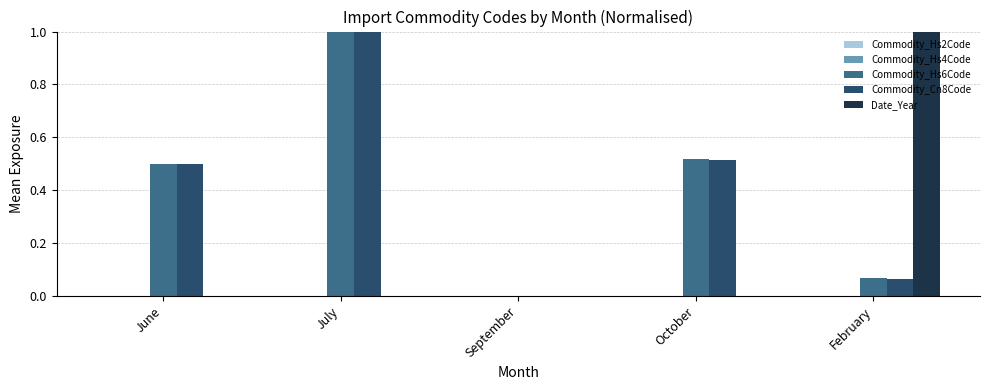

What is the maximum value shown in the chart?

1.0